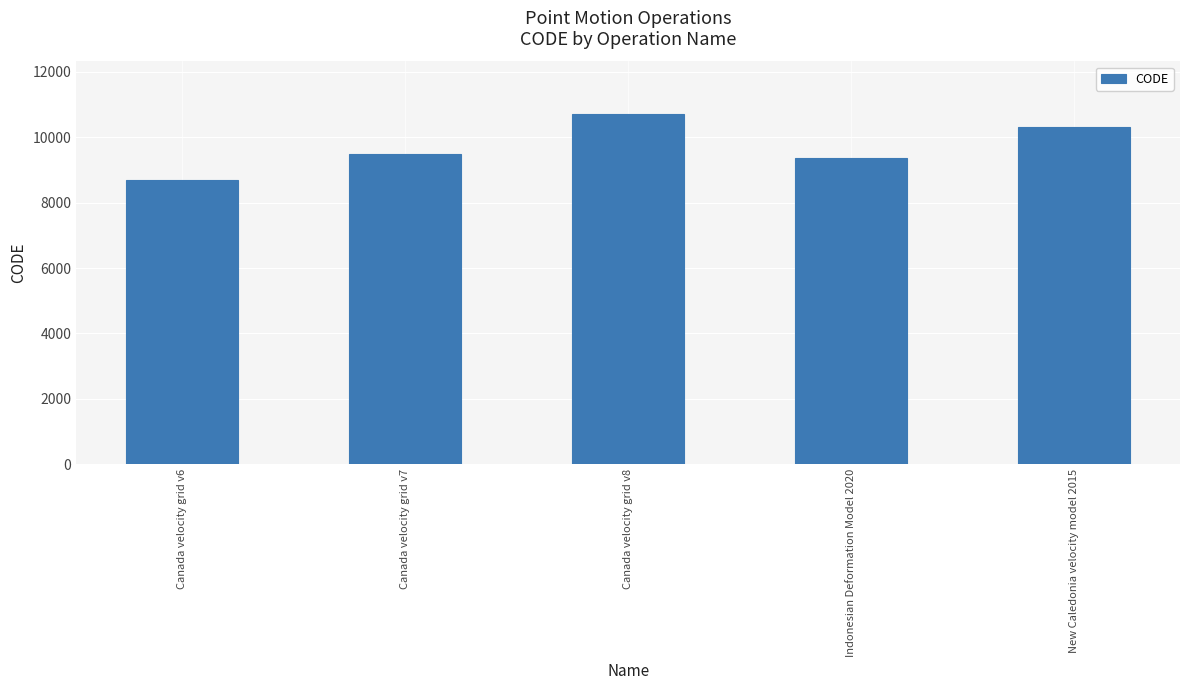

What is the ratio of the value at New Caledonia velocity model 2015 to the value at Indonesian Deformation Model 2020?

1.1